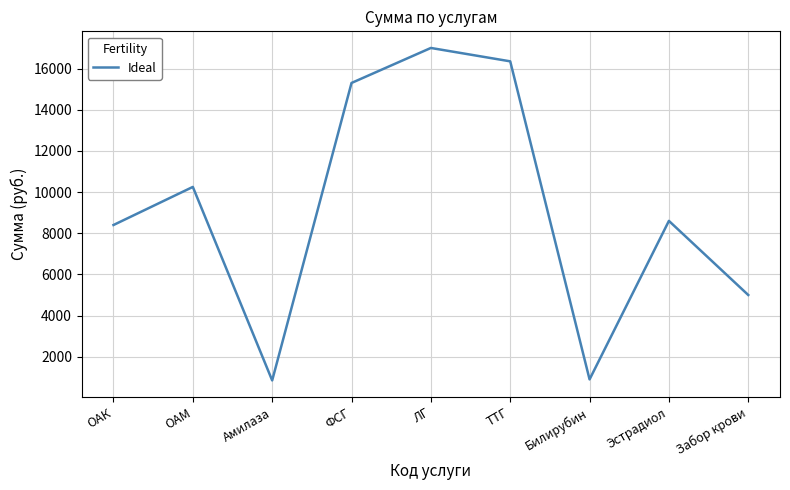

What position from the left is ОАМ?

2